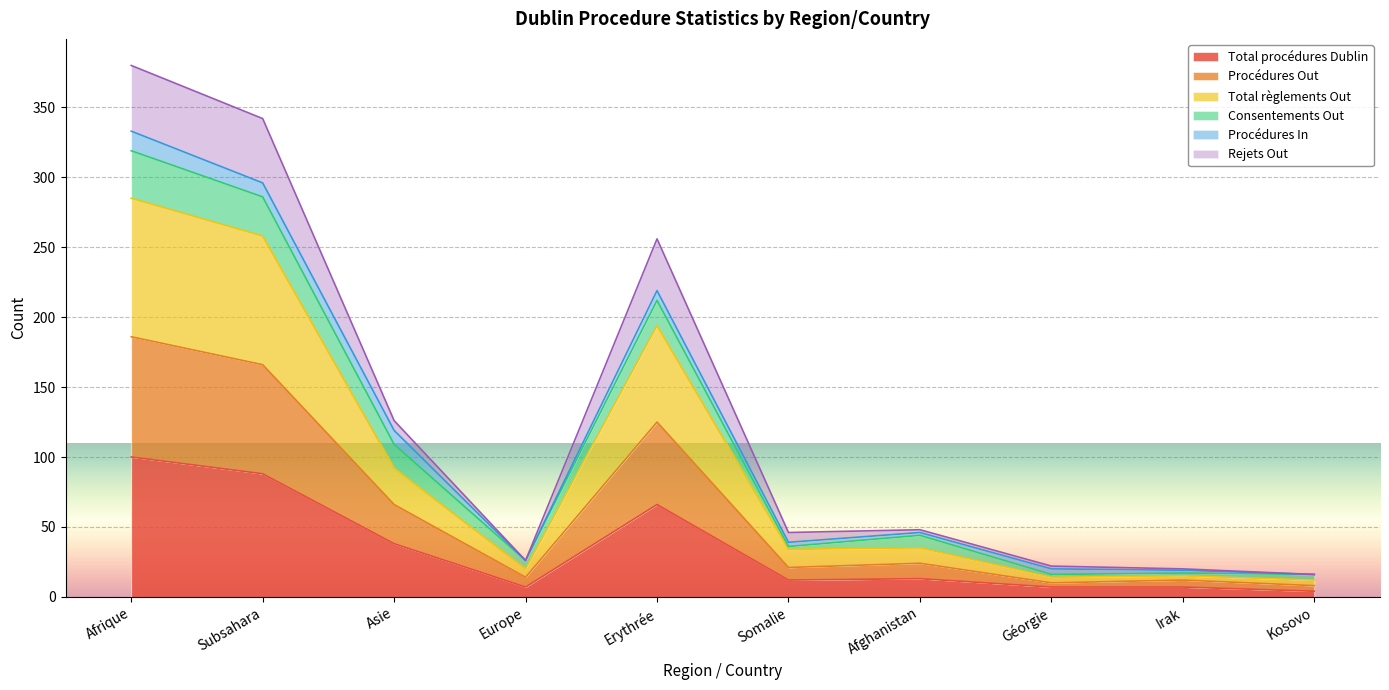

What is the smallest value displayed?

4